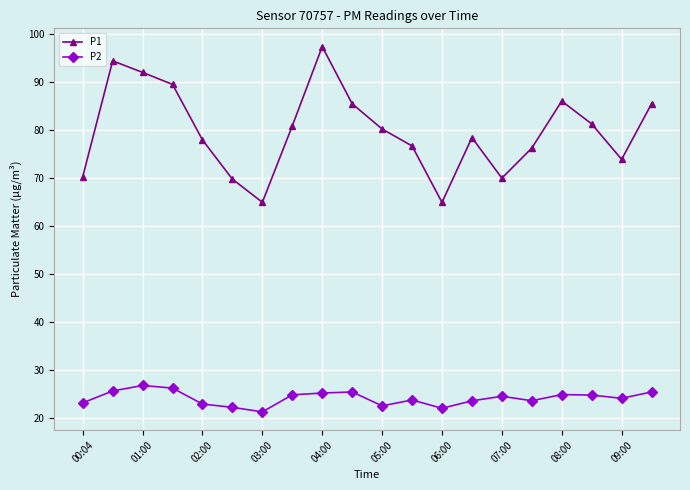

What is the minimum value for P1?

65.0